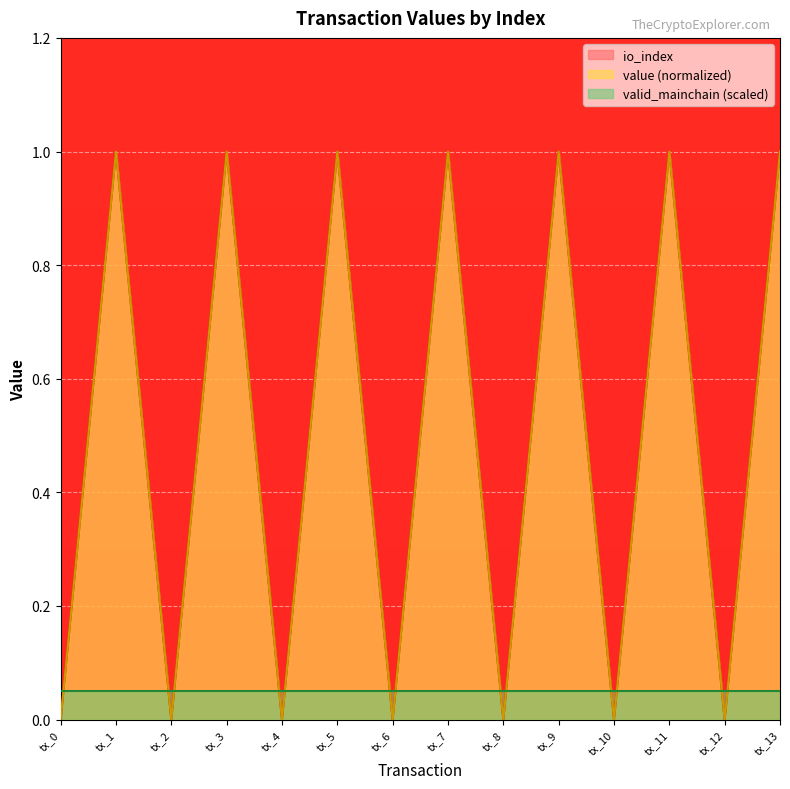

Which series ends up on top after the final intersection of value (normalized) and valid_mainchain (scaled)?

value (normalized)